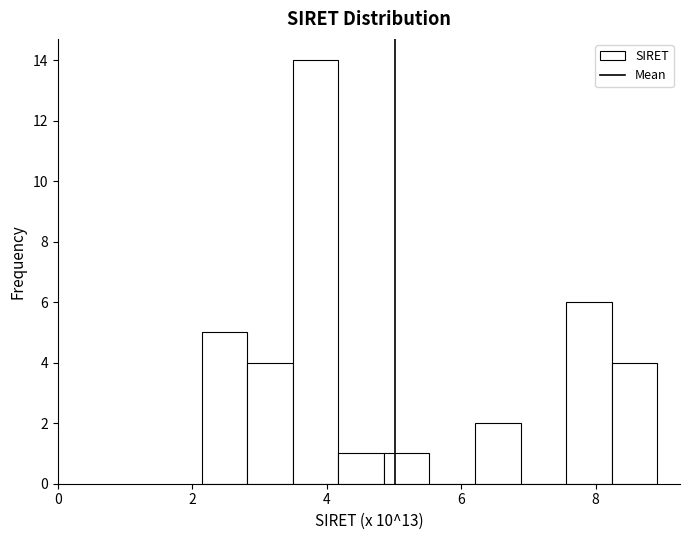

Around what value on the x-axis is the tallest bar? Give the approximate position of its centre, as read against the axis.

3.8